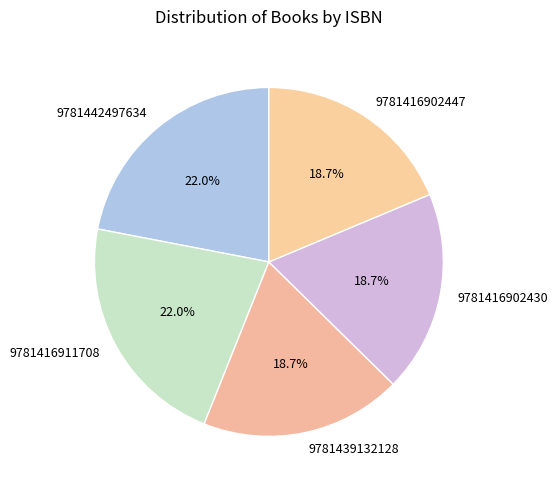

Is 9781416902430 the majority of the pie?

No